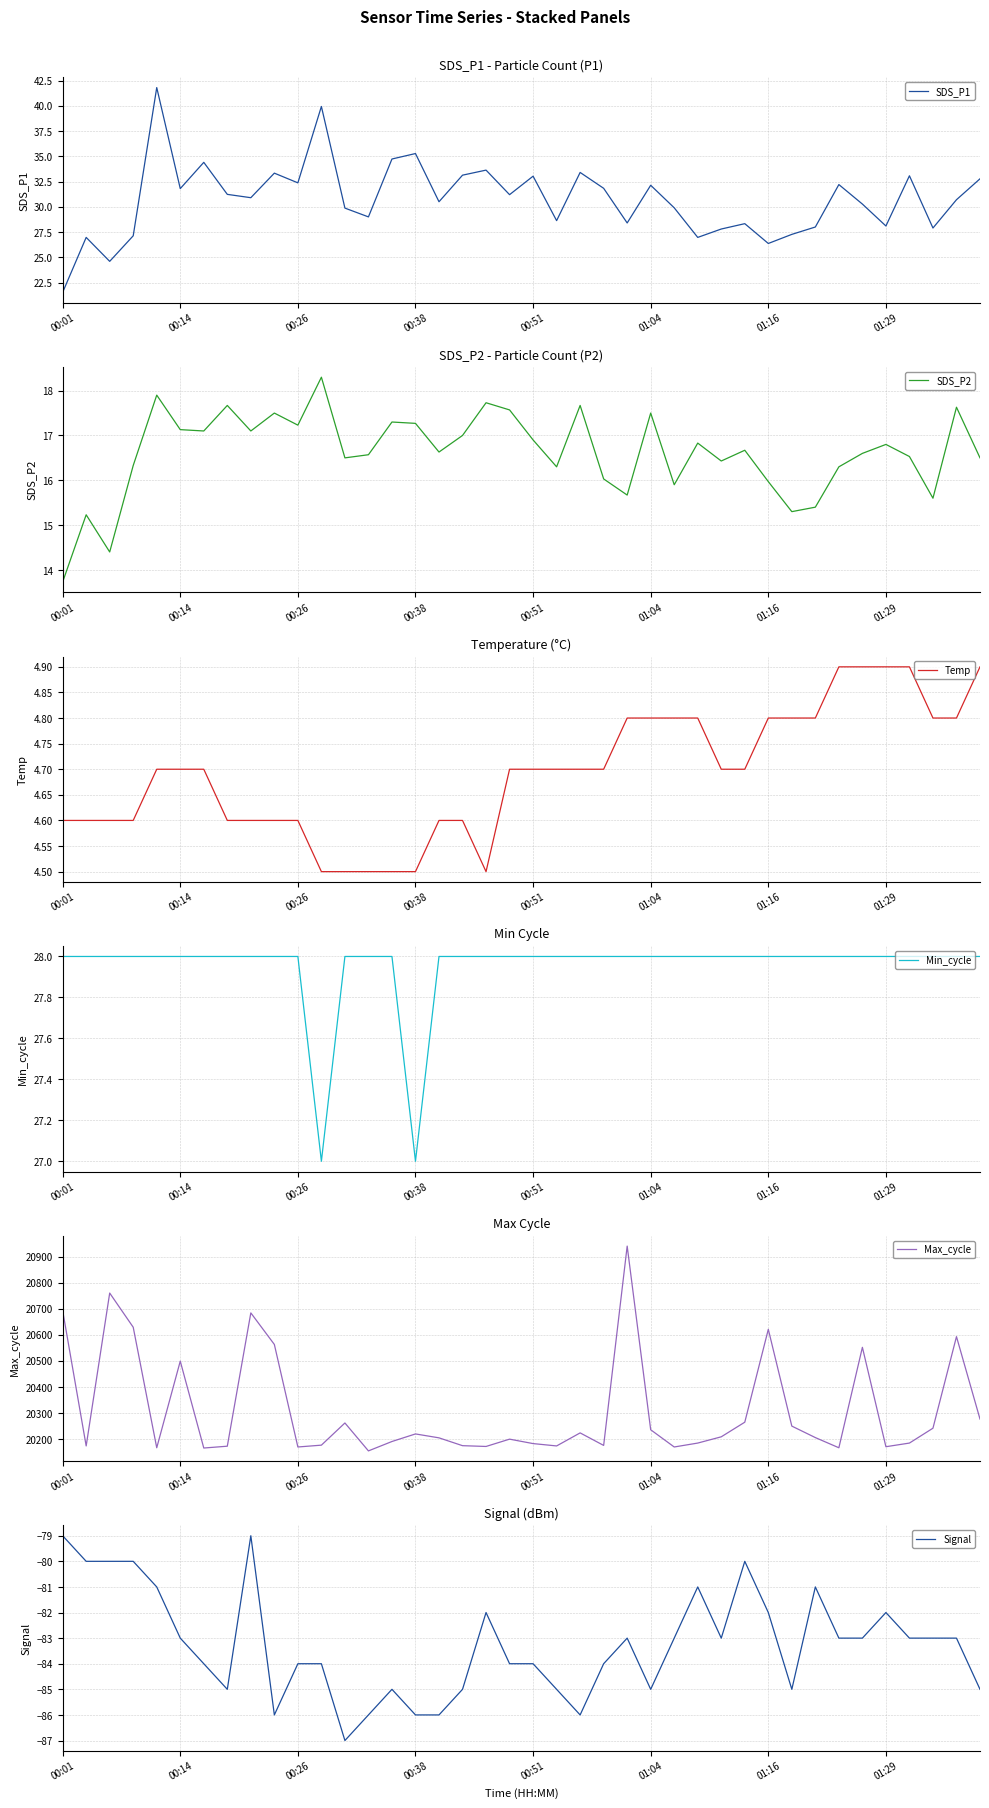

What is the value of the Signal point at the 39th from the left?

-83.0